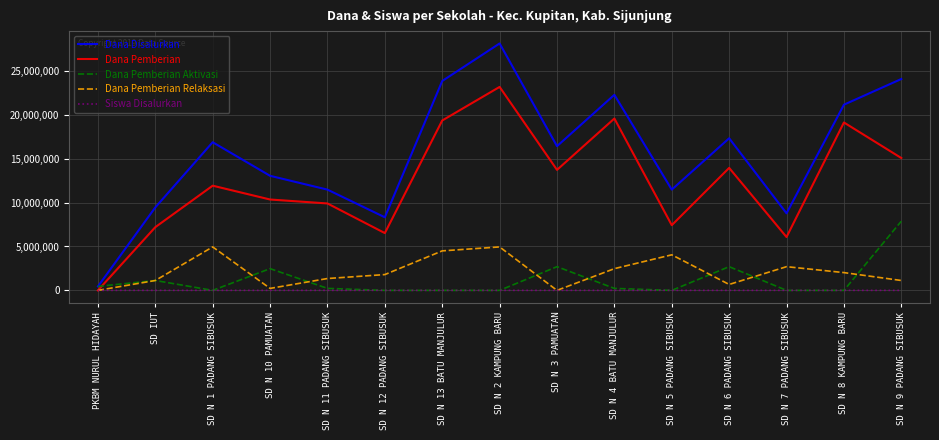

How many values in the Dana Pemberian Relaksasi series are below 1800000?

7